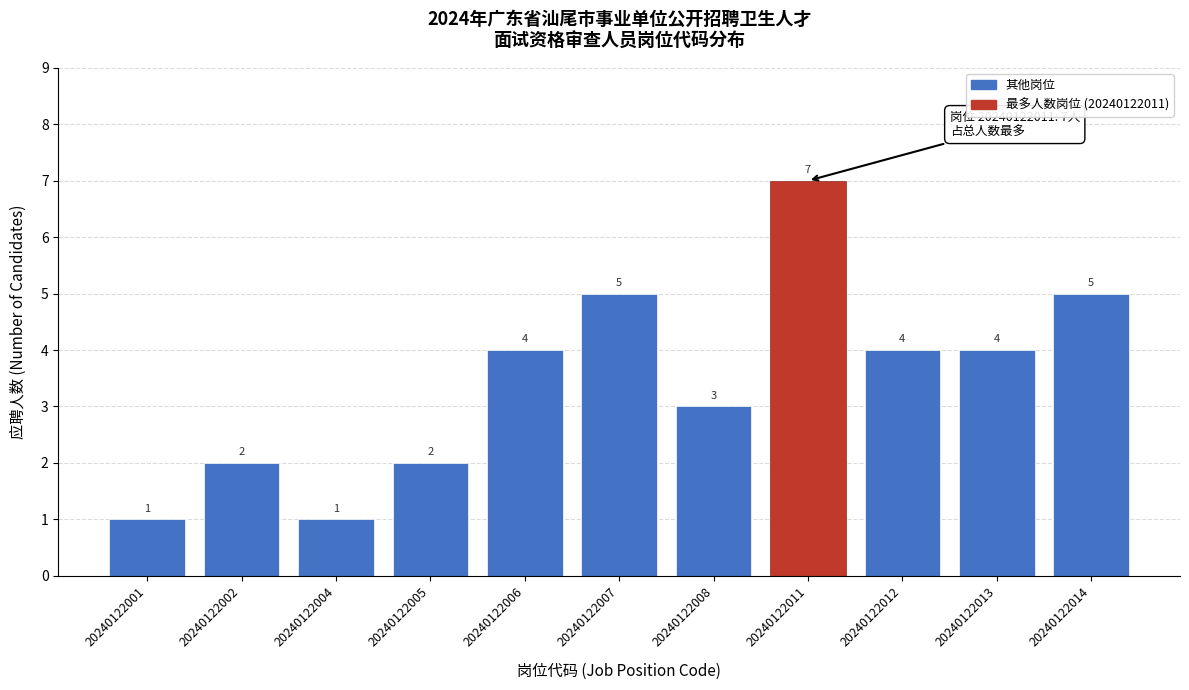

Reading left to right, what are all the values shown in this chart?

1	2	1	2	4	5	3	7	4	4	5